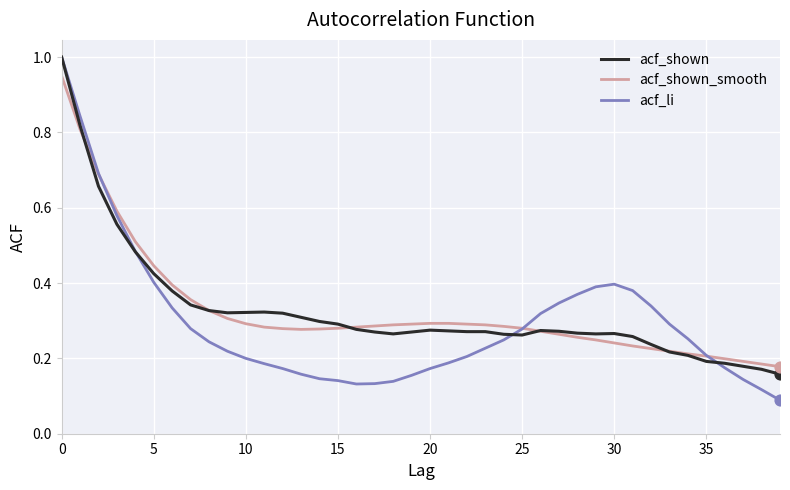

At how many categories does at least one series exceed 0?

40